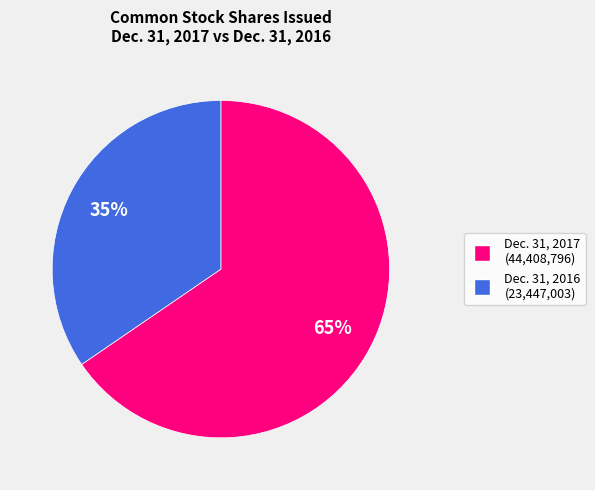

Is there any slice that represents more than half of the pie?

Yes